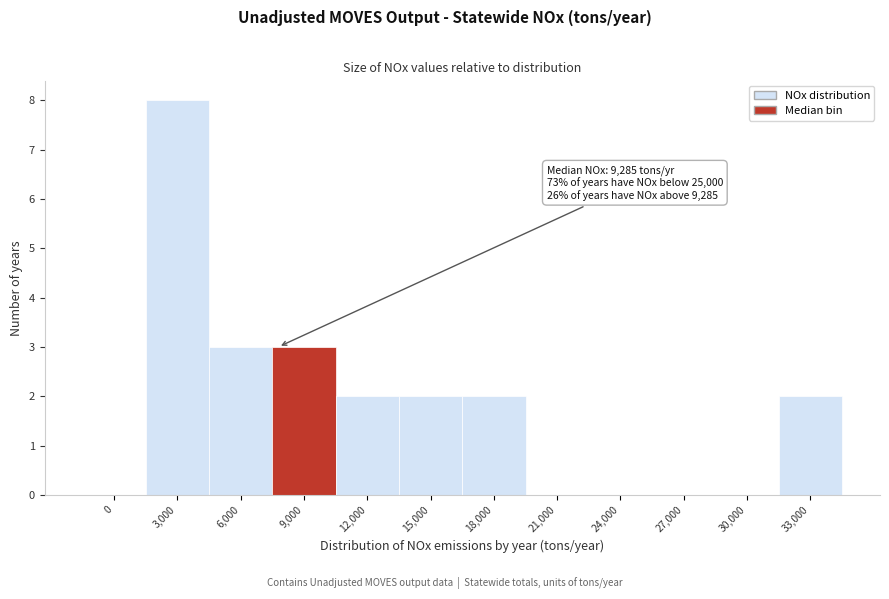

Reading left to right, list all the values displayed in this chart.

0=0	3,000=8	6,000=3	9,000=3	12,000=2	15,000=2	18,000=2	21,000=0	24,000=0	27,000=0	30,000=0	33,000=2